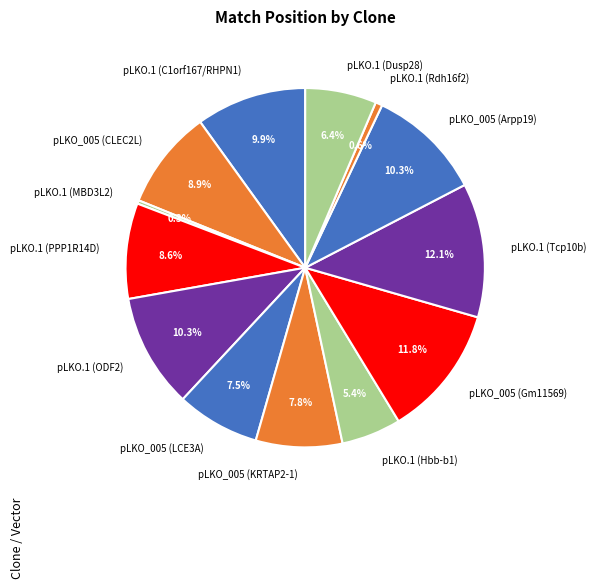

Between pLKO.1 (Hbb-b1) and pLKO.1 (PPP1R14D), which is larger?

pLKO.1 (PPP1R14D)